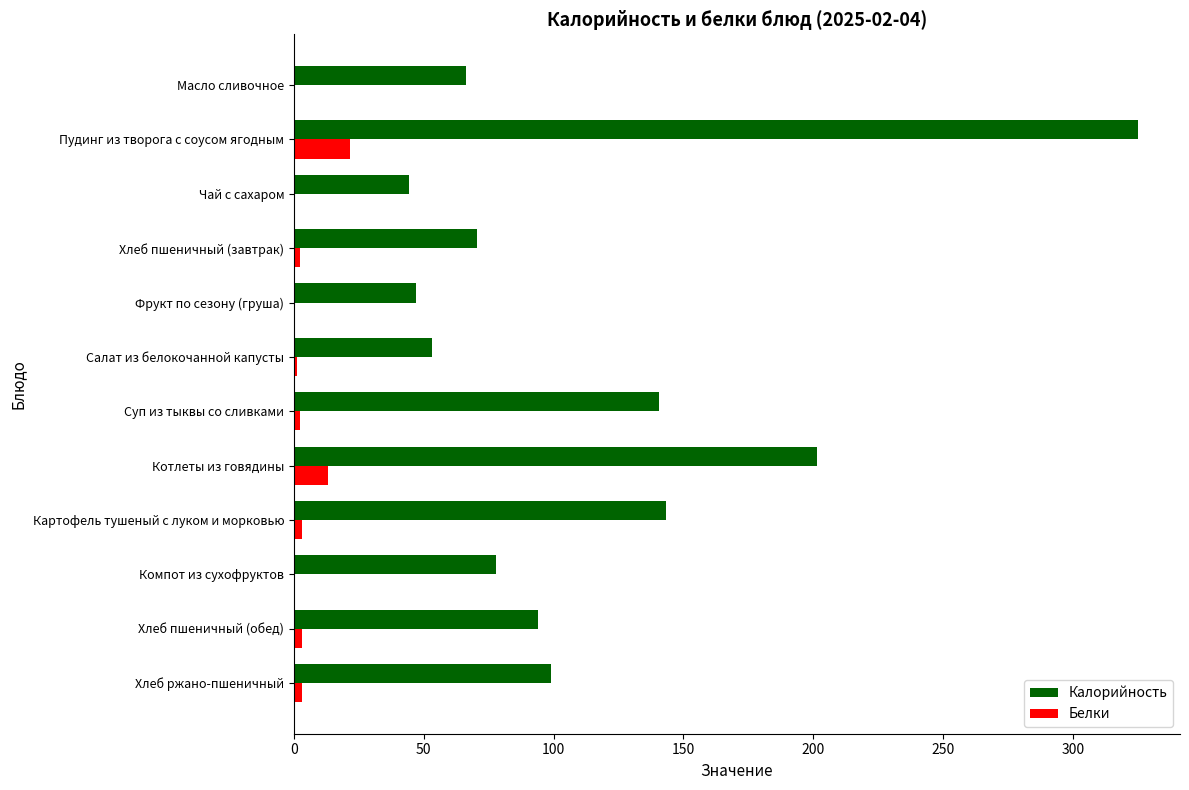

Which series has the widest spread of values?

Калорийность